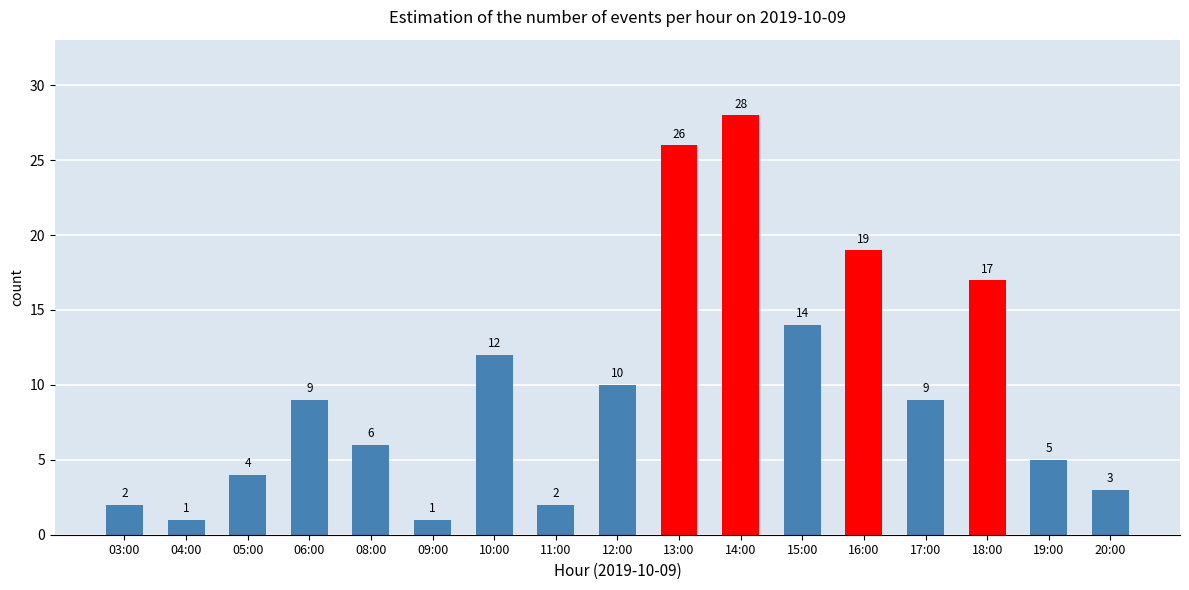

How many bars are there in total?

17